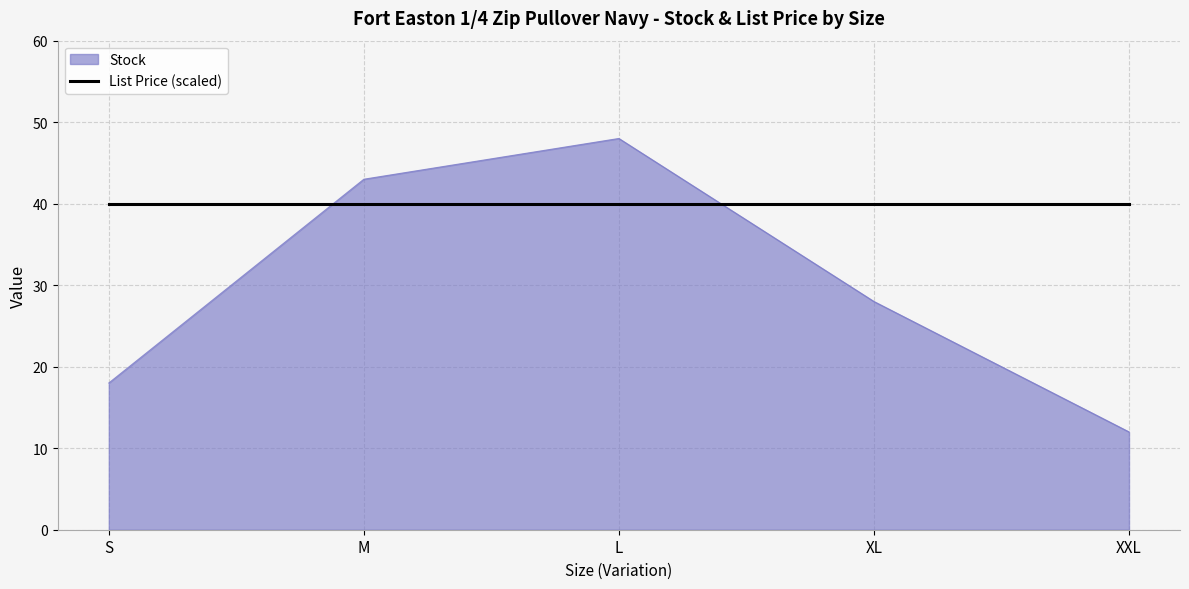

Rank the series by their average value, from highest to lowest.

List Price (scaled), Stock